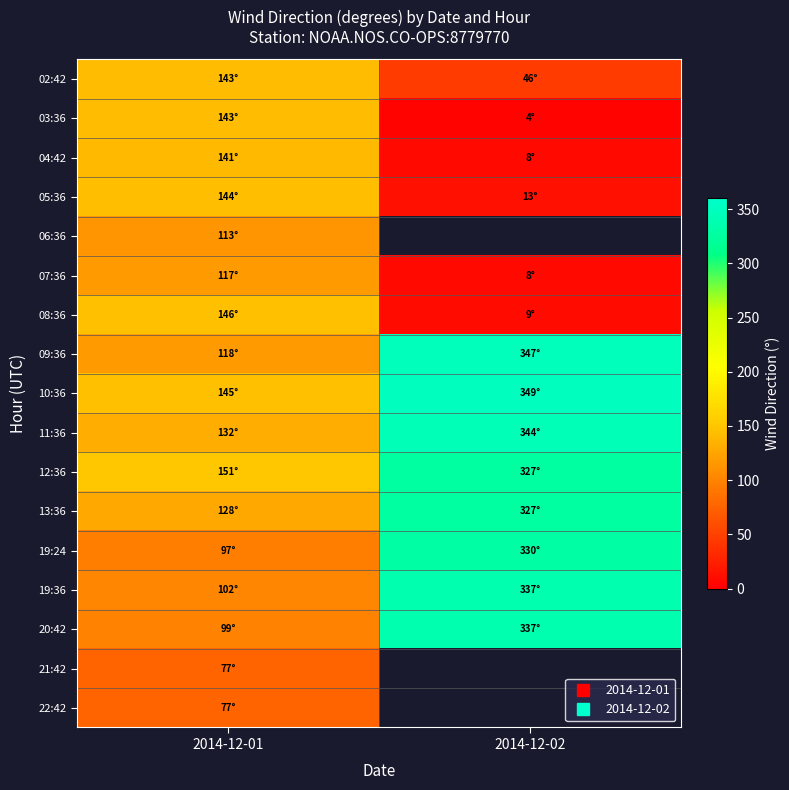

Rank the series by their maximum value, from highest to lowest.

10:36, 09:36, 11:36, 19:36, 20:42, 19:24, 12:36, 13:36, 08:36, 05:36, 02:42, 03:36, 04:42, 07:36, 06:36, 21:42, 22:42